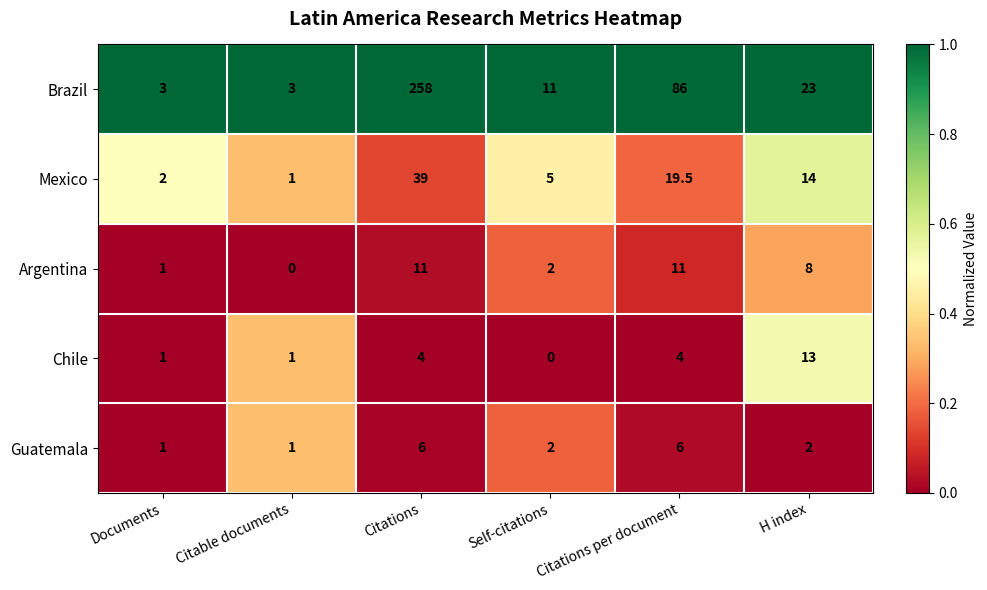

What value does the Brazil series have at Citable documents?

3.0